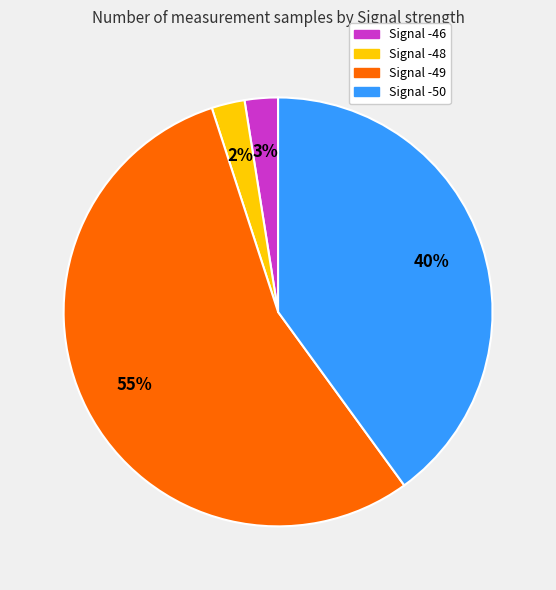

Is there a majority slice in this chart?

Yes